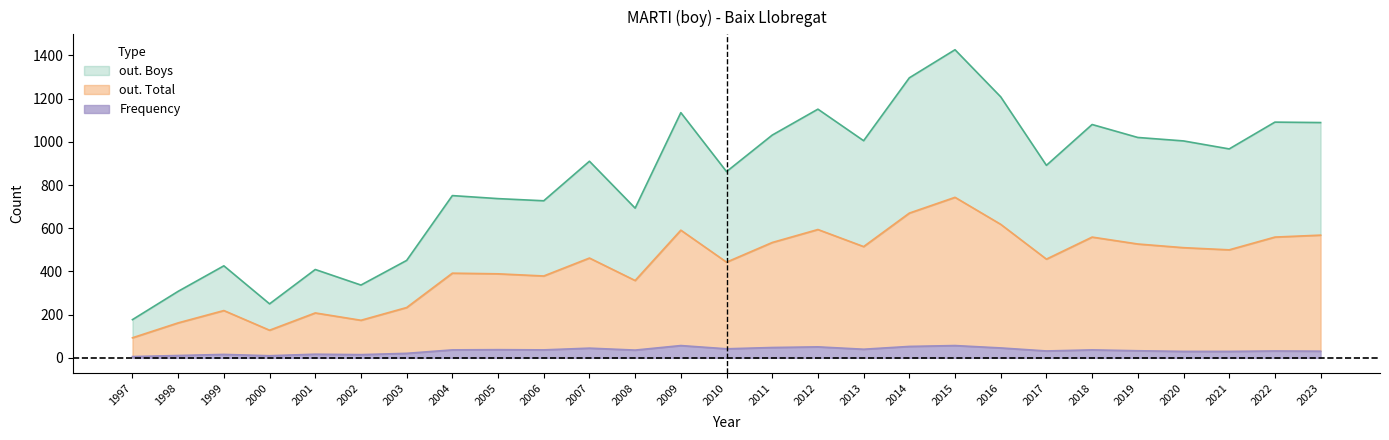

Does the chart have visible grid lines?

No